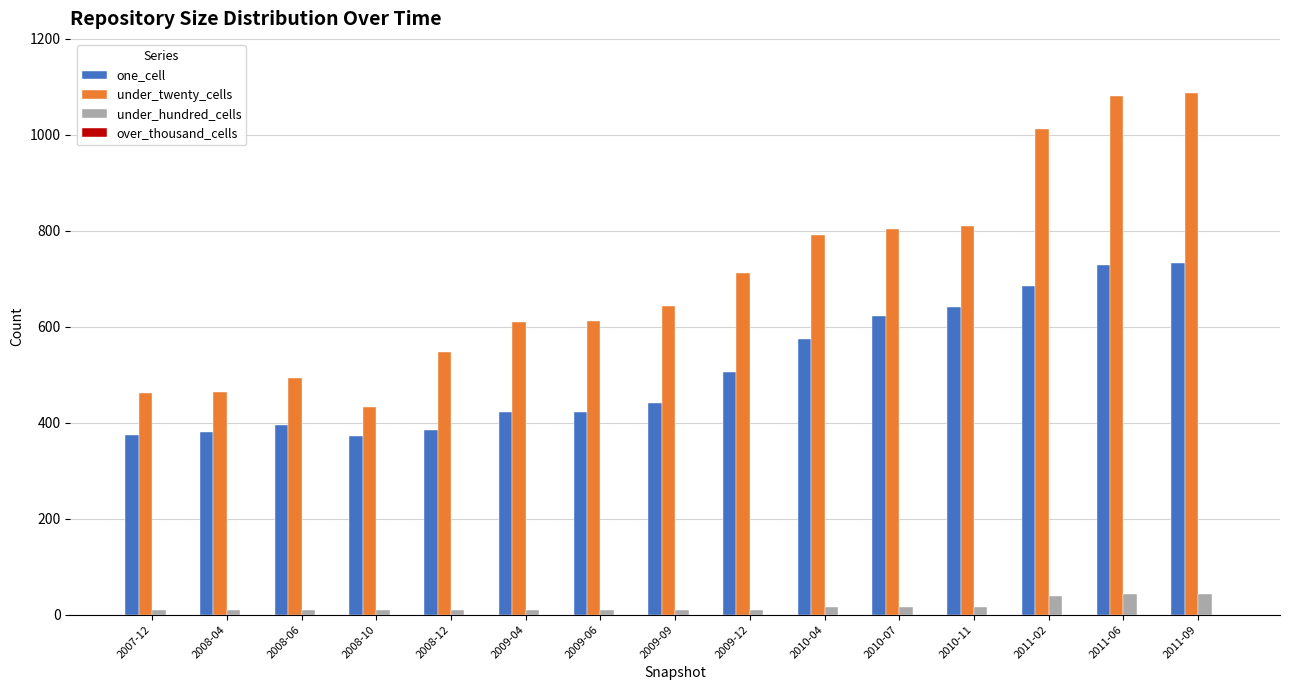

The value of one_cell at 2008-04 is 380. True or false?

True